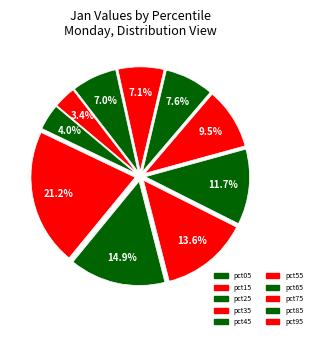

How many segments does this pie chart have?

10